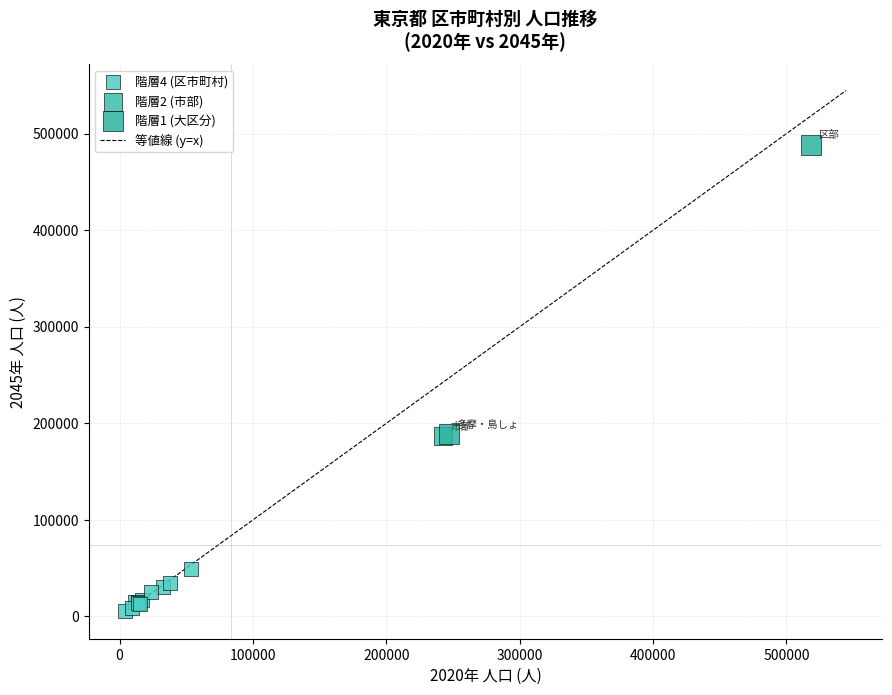

Which series reaches the minimum Y coordinate?

階層4 (区市町村)